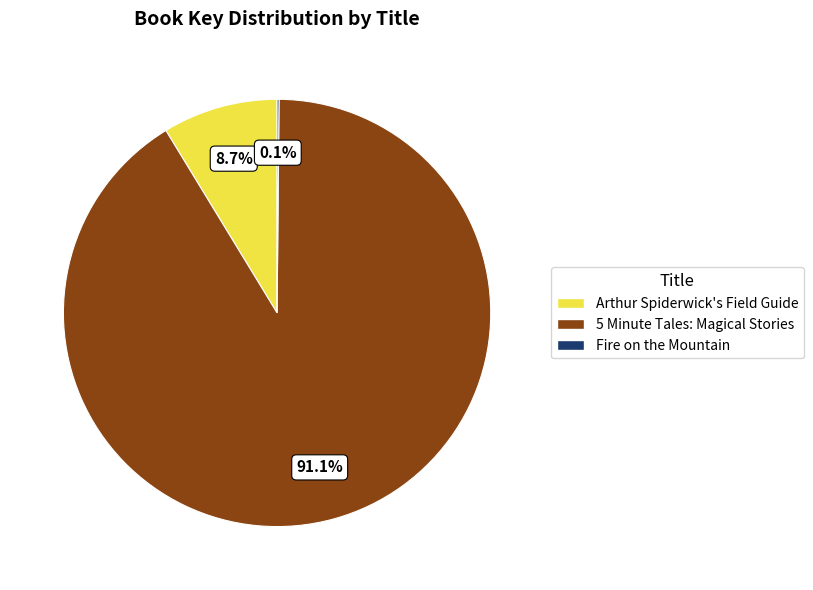

Does any single category account for the majority?

Yes